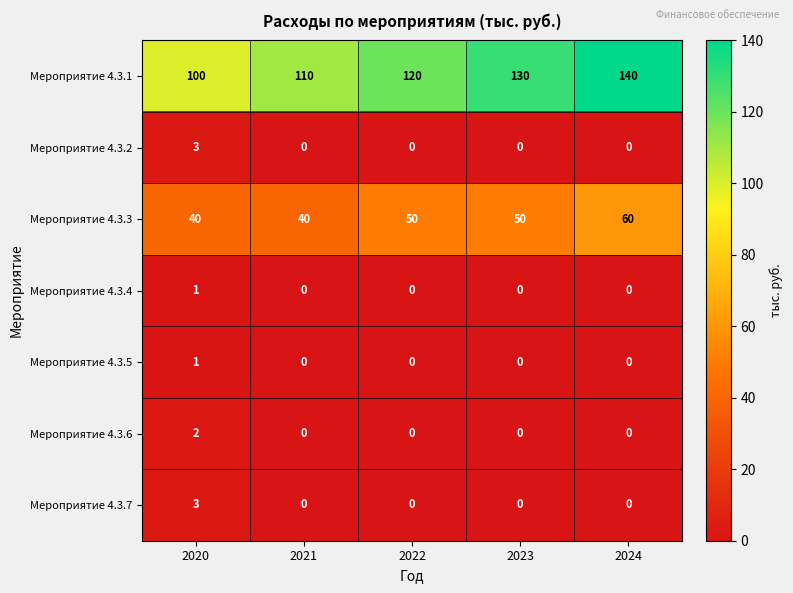

At which category is the sum across all series the highest?

2024